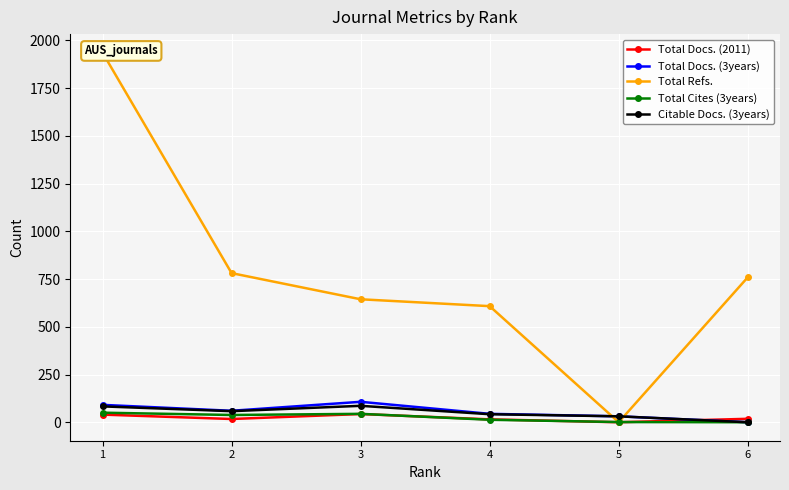

What is the maximum value for Total Docs. (2011)?

43